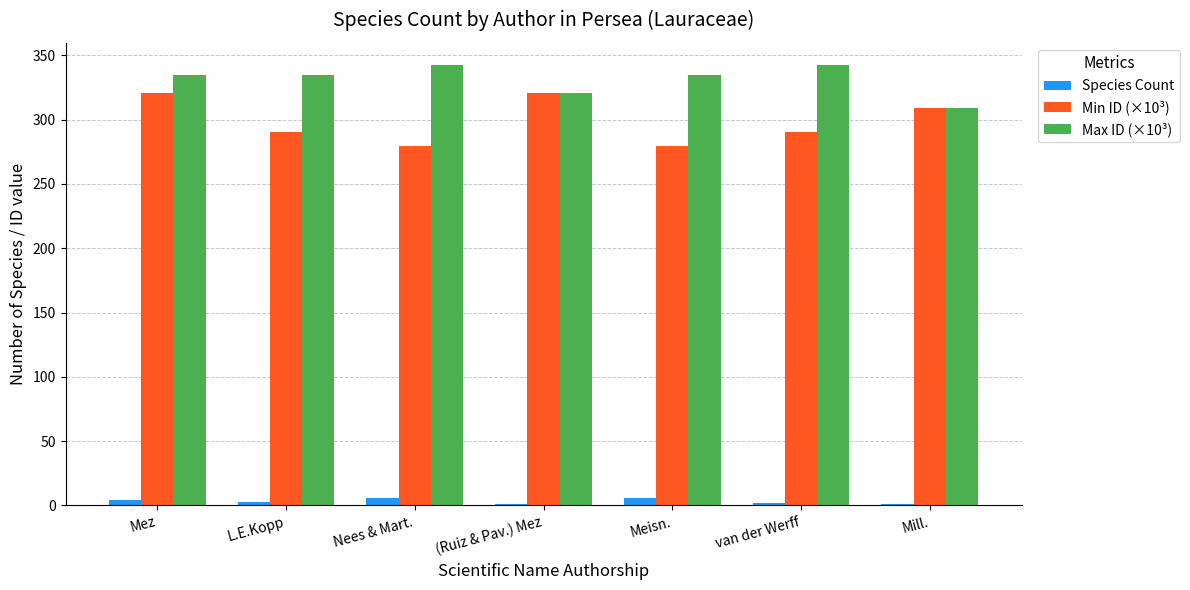

What is the average value of the Min ID (×10³) series?

298.6